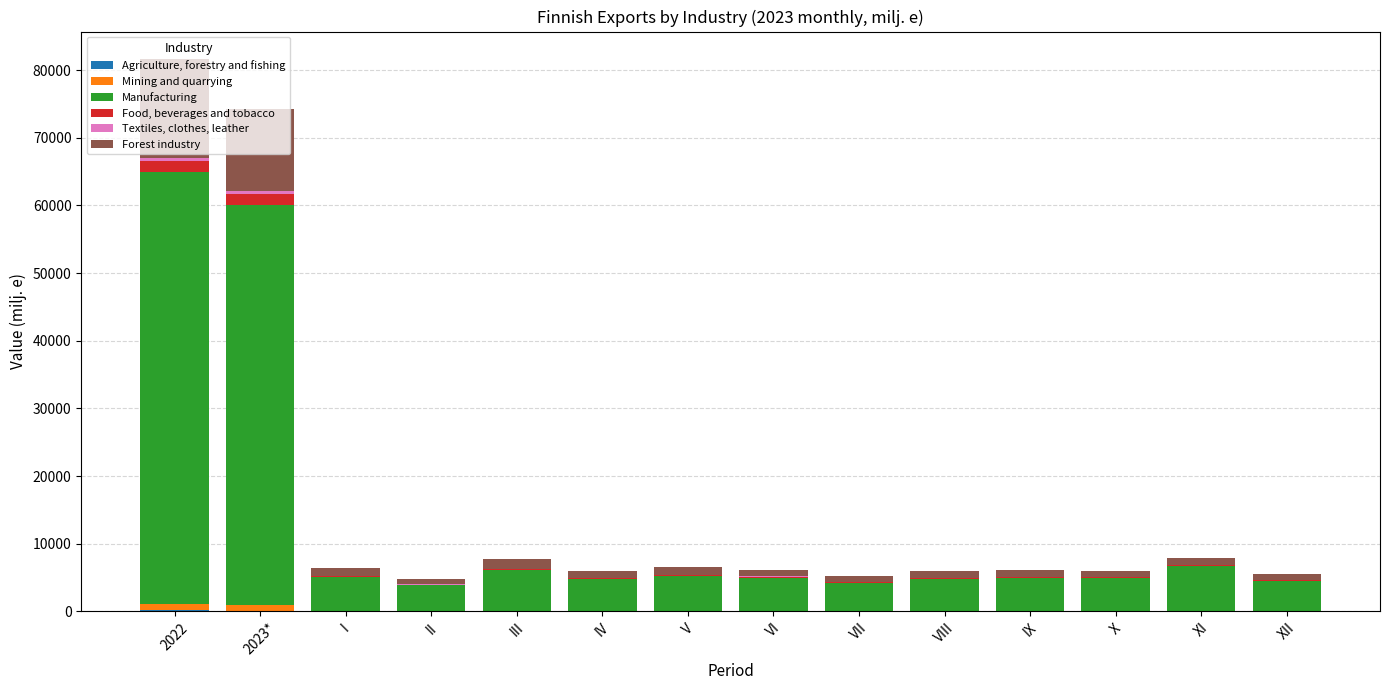

Does the chart contain stacked bars?

Yes